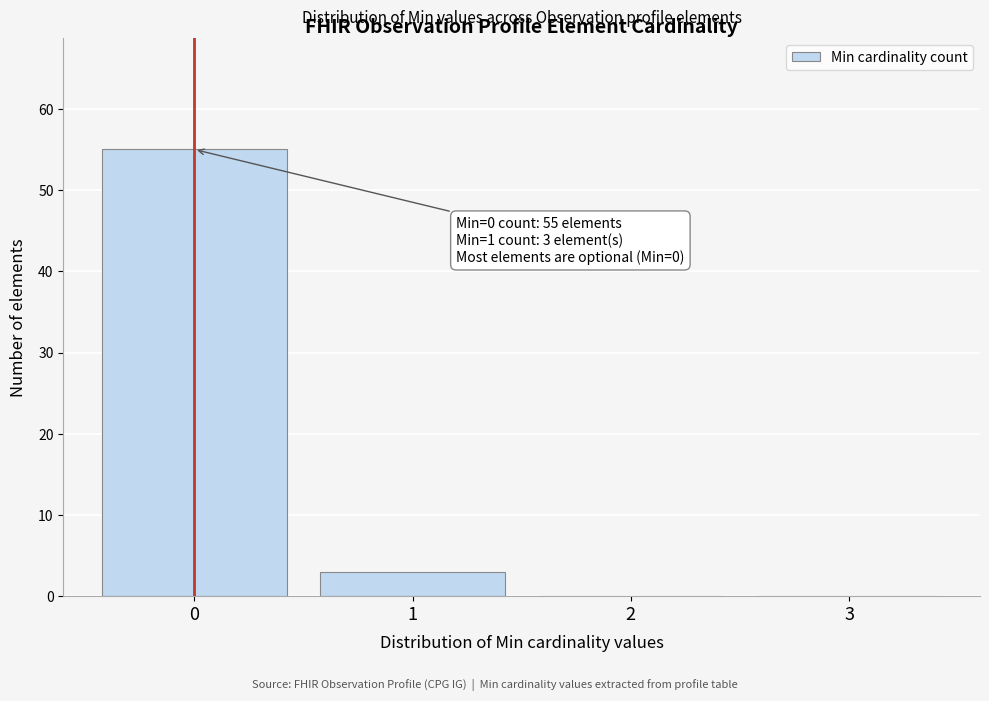

Which range on the x-axis has the tallest bar?

-0.5 to 0.5